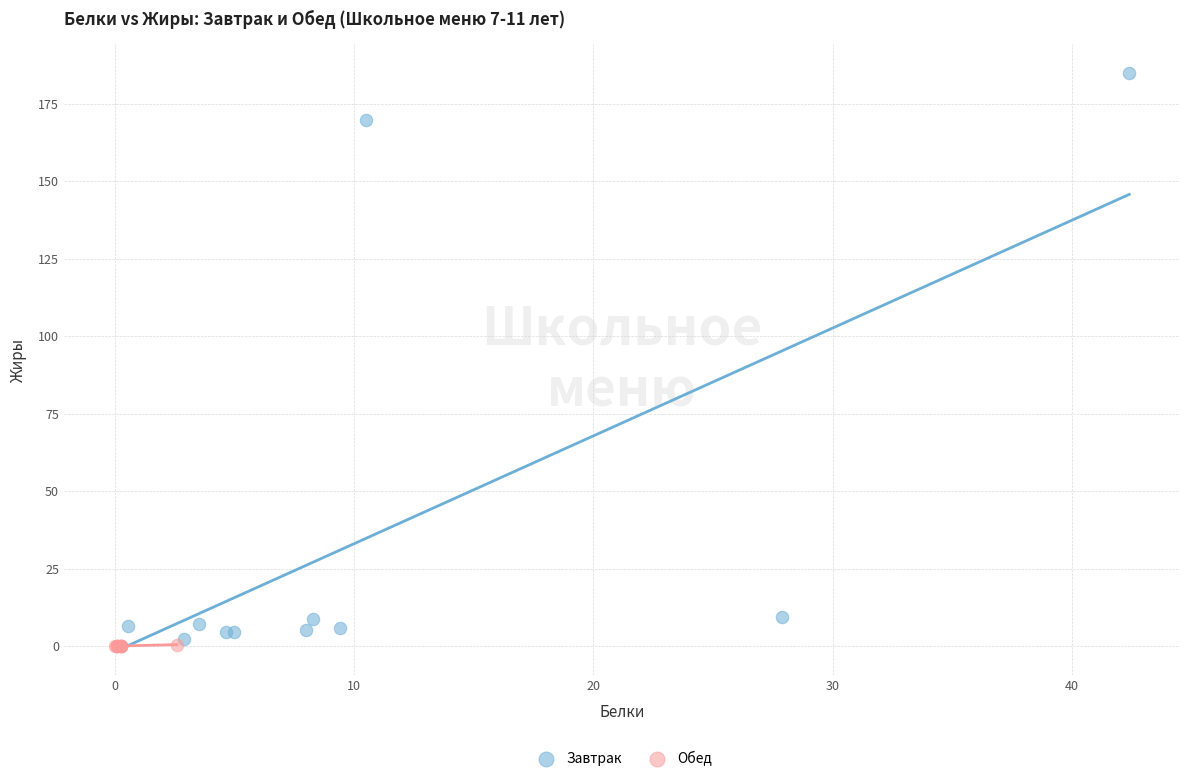

What are all the series names shown in the legend?

Завтрак, Обед